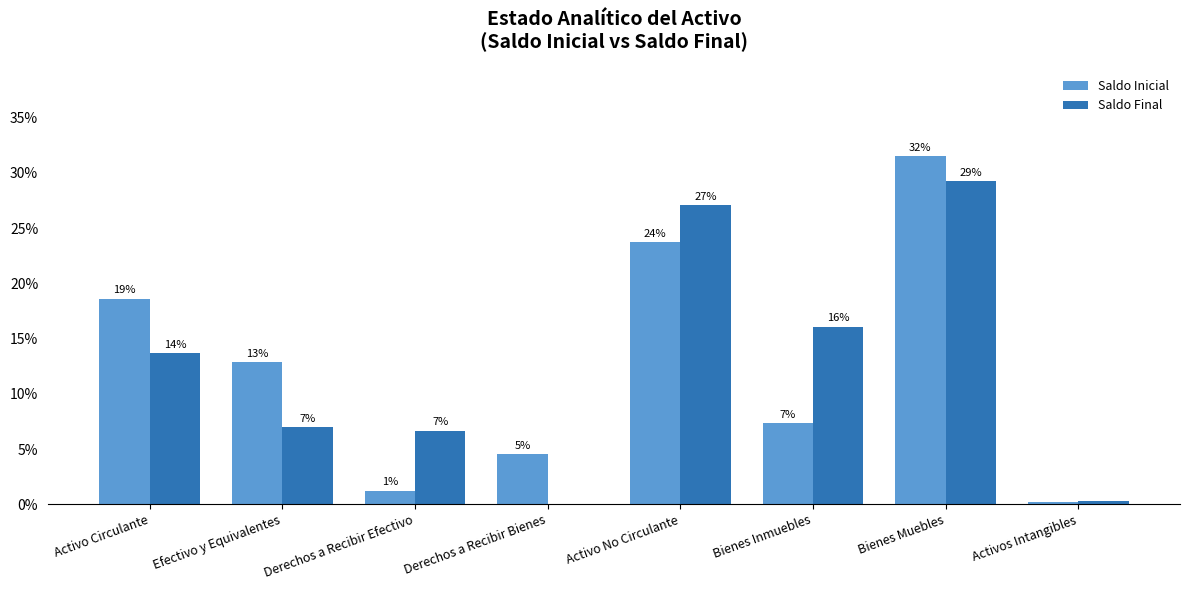

What are all the series names shown in the legend?

Saldo Inicial, Saldo Final